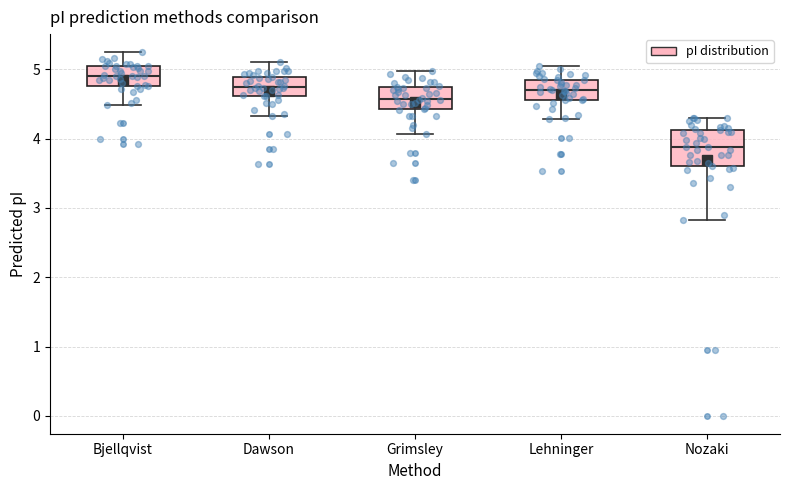

Where does the lower whisker of the box for Dawson end on the y-axis? The values are not printed on the chart, so give them approximately, as read against the axis.

4.3